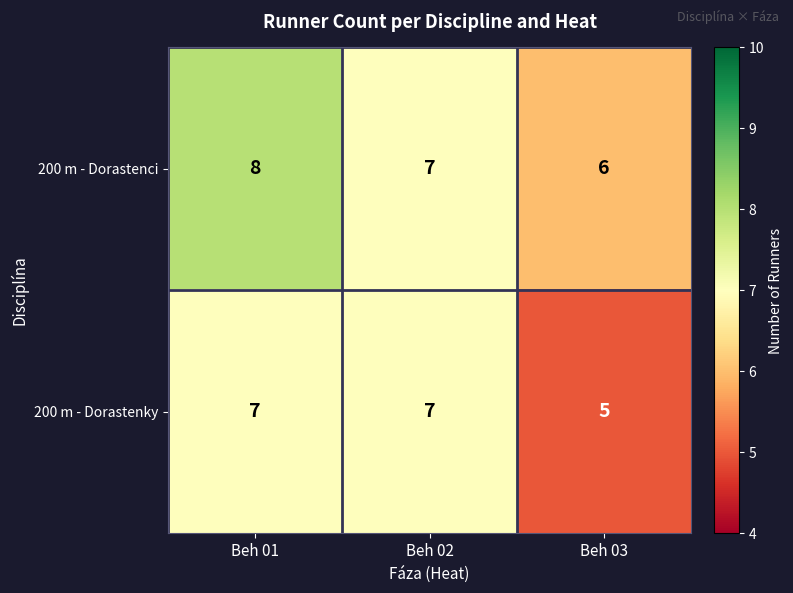

Which label corresponds to the largest value in the chart?

Beh 01